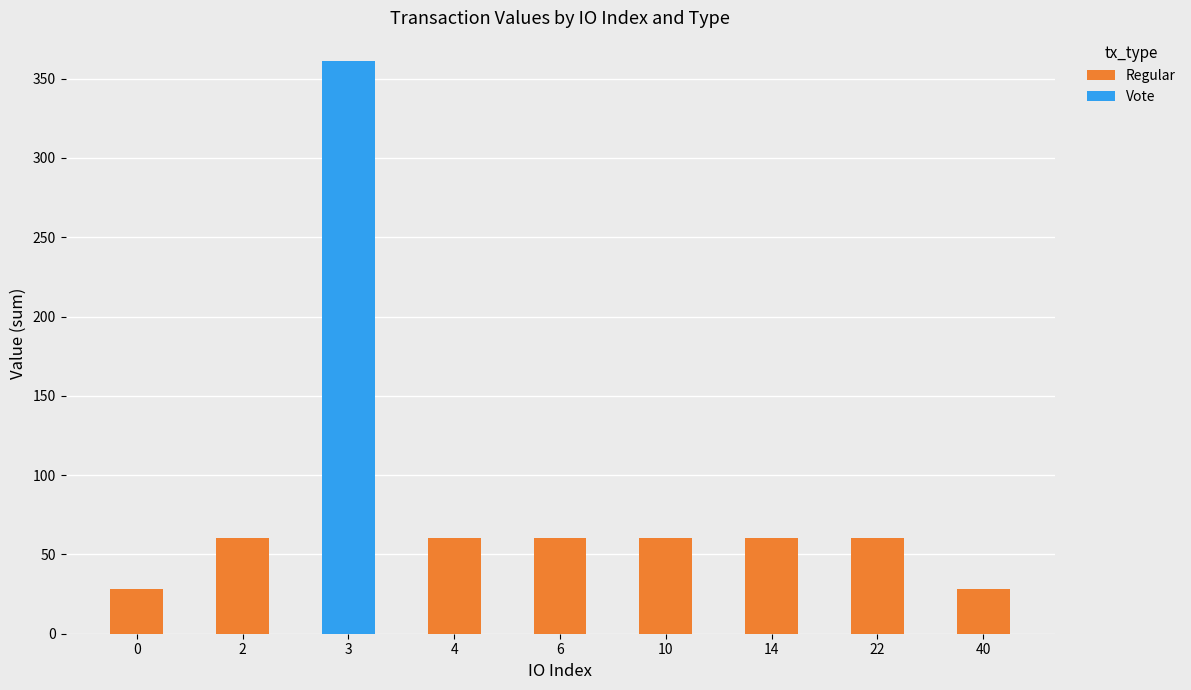

What is the total value across all series at 40?

28.2